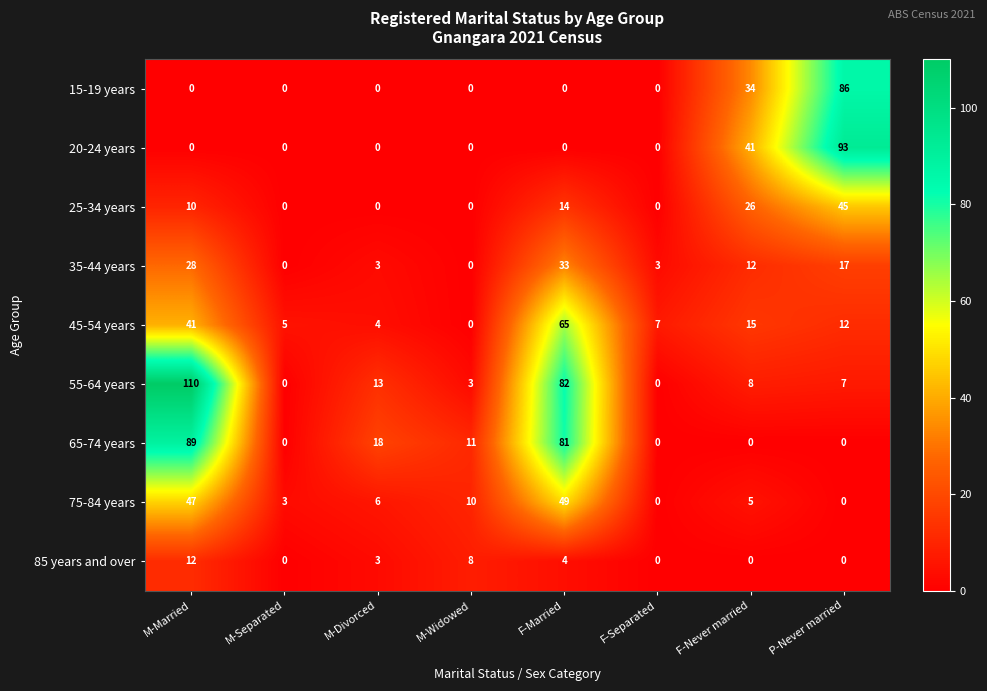

What is the difference between the second highest and second lowest values in the 35-44 years series?

28